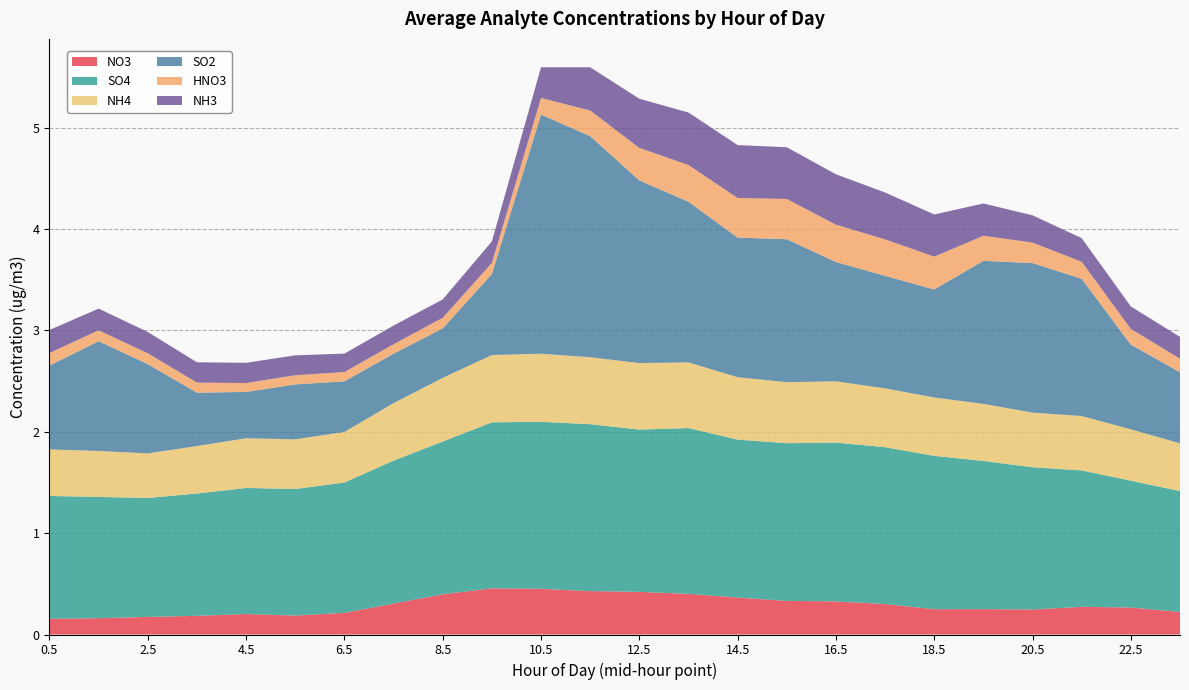

Reading left to right, list all the values displayed in this chart.

NO3: 0.5=0.2	1.5=0.2	2.5=0.2	3.5=0.2	4.5=0.2	5.5=0.2	6.5=0.2	7.5=0.3	8.5=0.4	9.5=0.5	10.5=0.5	11.5=0.4	12.5=0.4	13.5=0.4	14.5=0.4	15.5=0.3	16.5=0.3	17.5=0.3	18.5=0.2	19.5=0.3	20.5=0.2	21.5=0.3	22.5=0.3	23.5=0.2
SO4: 0.5=1.2	1.5=1.2	2.5=1.2	3.5=1.2	4.5=1.2	5.5=1.2	6.5=1.3	7.5=1.4	8.5=1.5	9.5=1.6	10.5=1.6	11.5=1.6	12.5=1.6	13.5=1.6	14.5=1.6	15.5=1.6	16.5=1.6	17.5=1.5	18.5=1.5	19.5=1.5	20.5=1.4	21.5=1.3	22.5=1.3	23.5=1.2
NH4: 0.5=0.5	1.5=0.5	2.5=0.4	3.5=0.5	4.5=0.5	5.5=0.5	6.5=0.5	7.5=0.6	8.5=0.6	9.5=0.7	10.5=0.7	11.5=0.7	12.5=0.7	13.5=0.6	14.5=0.6	15.5=0.6	16.5=0.6	17.5=0.6	18.5=0.6	19.5=0.6	20.5=0.5	21.5=0.5	22.5=0.5	23.5=0.5
SO2: 0.5=0.8	1.5=1.1	2.5=0.9	3.5=0.5	4.5=0.5	5.5=0.5	6.5=0.5	7.5=0.5	8.5=0.5	9.5=0.8	10.5=2.4	11.5=2.2	12.5=1.8	13.5=1.6	14.5=1.4	15.5=1.4	16.5=1.2	17.5=1.1	18.5=1.1	19.5=1.4	20.5=1.5	21.5=1.4	22.5=0.8	23.5=0.7
HNO3: 0.5=0.1	1.5=0.1	2.5=0.1	3.5=0.1	4.5=0.1	5.5=0.1	6.5=0.1	7.5=0.1	8.5=0.1	9.5=0.1	10.5=0.2	11.5=0.3	12.5=0.3	13.5=0.4	14.5=0.4	15.5=0.4	16.5=0.4	17.5=0.4	18.5=0.3	19.5=0.2	20.5=0.2	21.5=0.2	22.5=0.2	23.5=0.1
NH3: 0.5=0.2	1.5=0.2	2.5=0.2	3.5=0.2	4.5=0.2	5.5=0.2	6.5=0.2	7.5=0.2	8.5=0.2	9.5=0.2	10.5=0.3	11.5=0.4	12.5=0.5	13.5=0.5	14.5=0.5	15.5=0.5	16.5=0.5	17.5=0.5	18.5=0.4	19.5=0.3	20.5=0.3	21.5=0.2	22.5=0.2	23.5=0.2